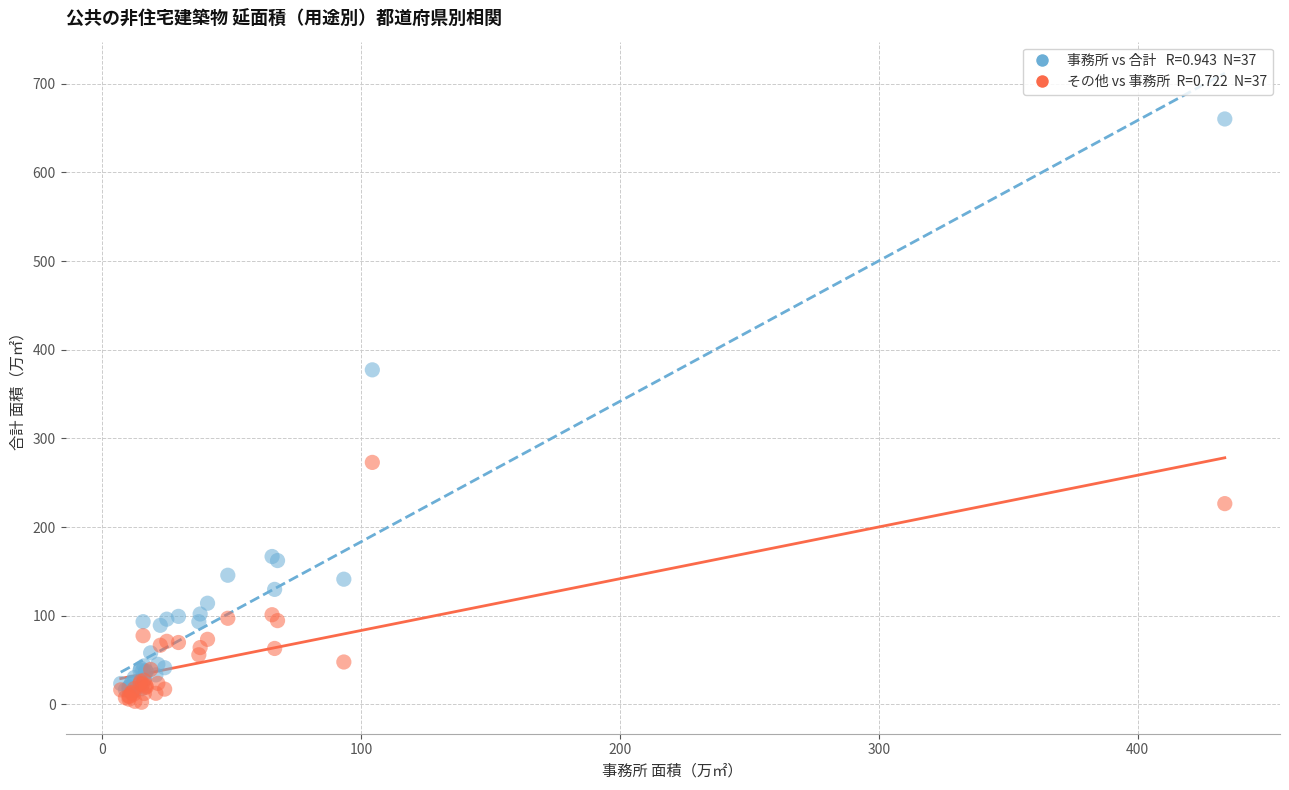

Across all series, what Y value is closest to 331?

377.3